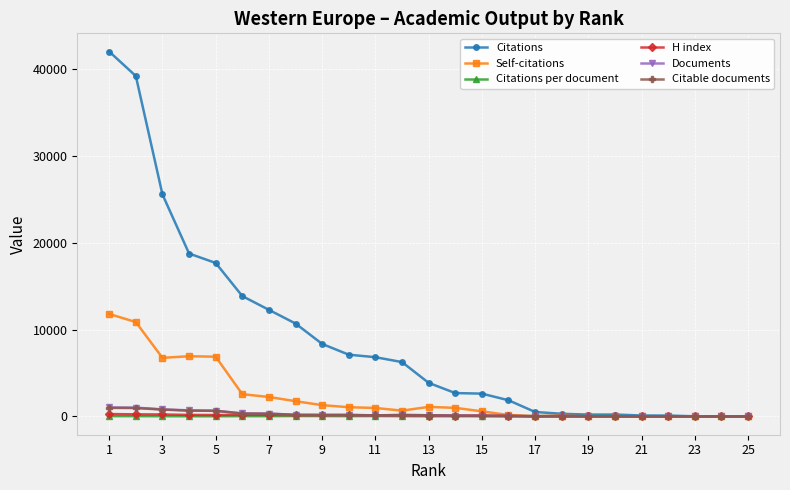

True or false: Documents has more than 2 interior local peaks.

True